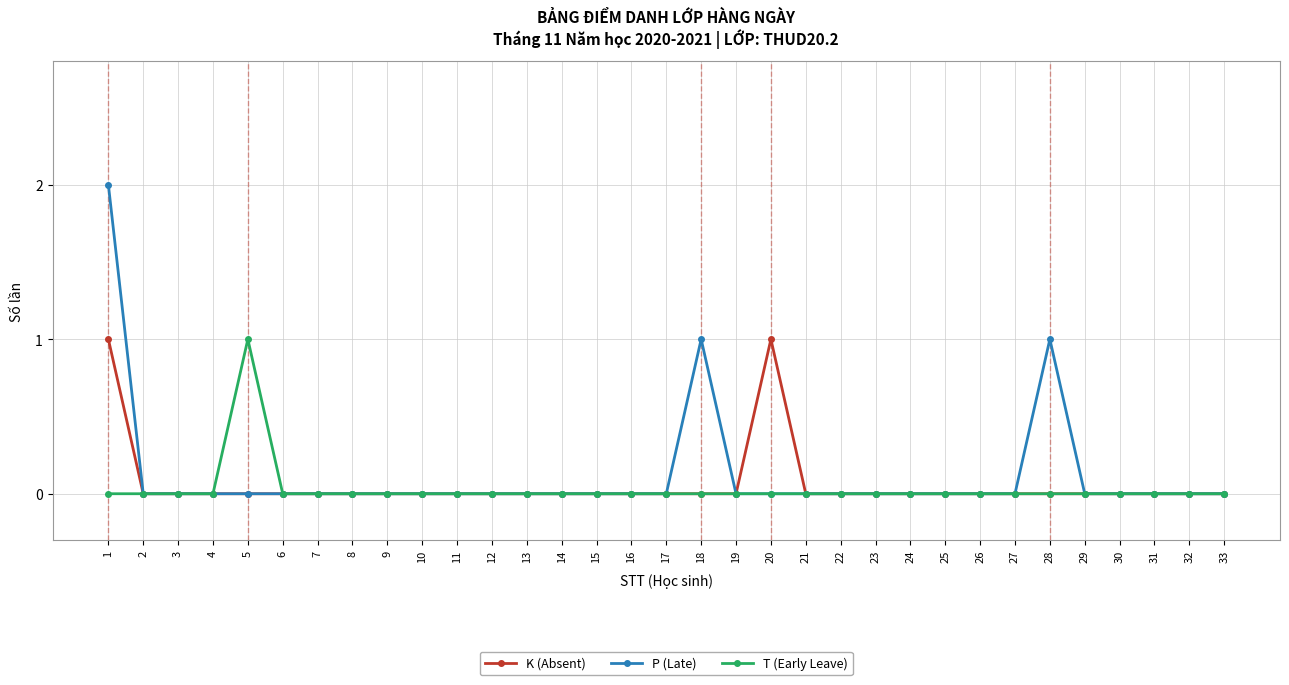

What is the sum of all T (Early Leave) values?

1